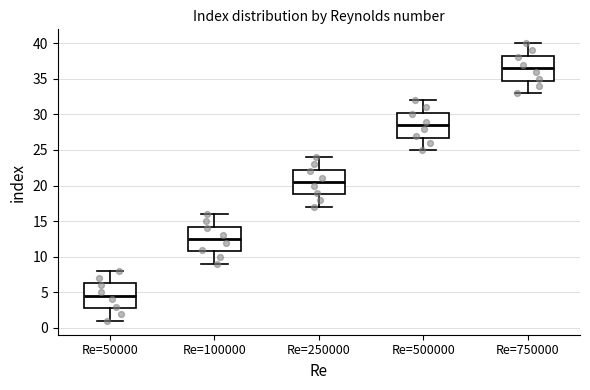

Which box's median line is the highest?

Re=750000